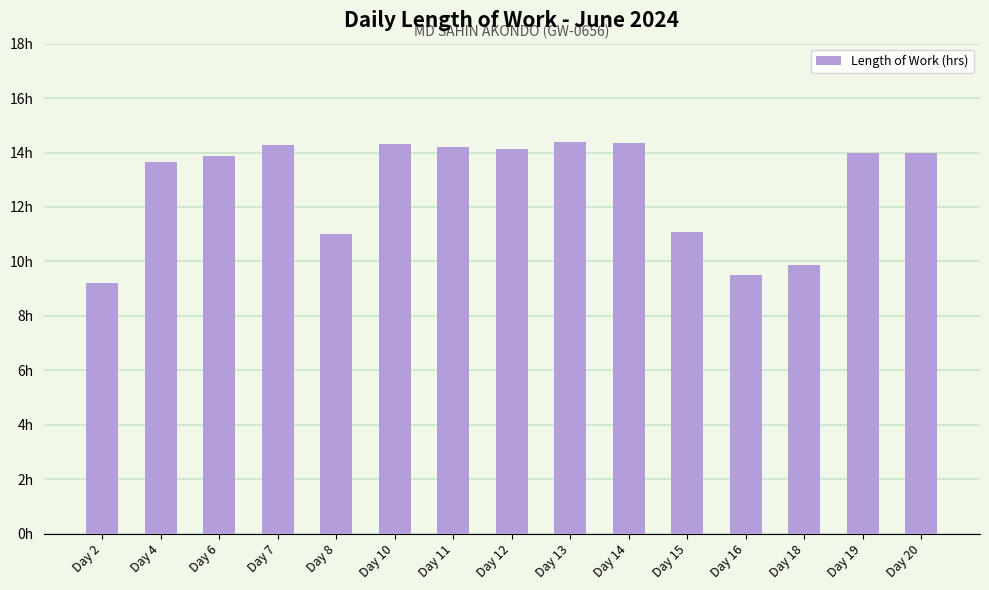

Are the bars horizontal?

No